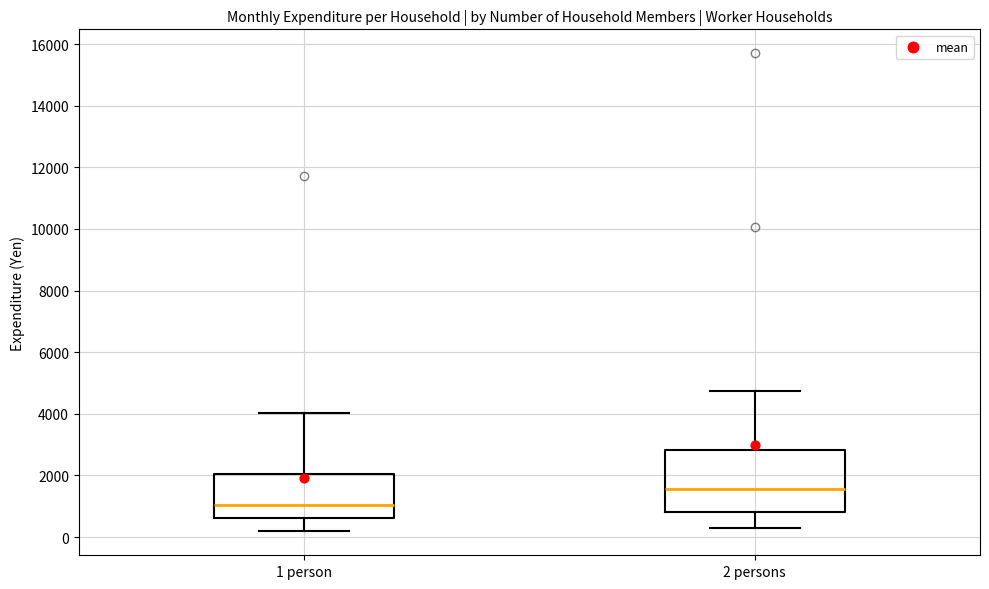

Reading left to right, read every box against the y-axis: the position of its median line, the range the box covers, and the ends of its whiskers. The values are not printed on the chart, so give them approximately, as read against the axis.

1 person: median 1000, box 600 to 2000, whiskers 200 to 4000
2 persons: median 1600, box 800 to 2800, whiskers 400 to 4800